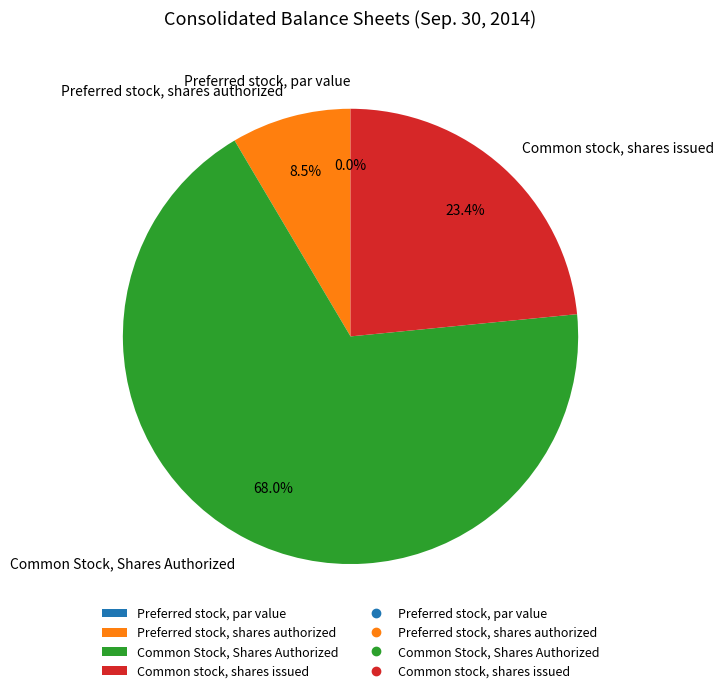

To the nearest percent, what is the average slice percentage?

25%